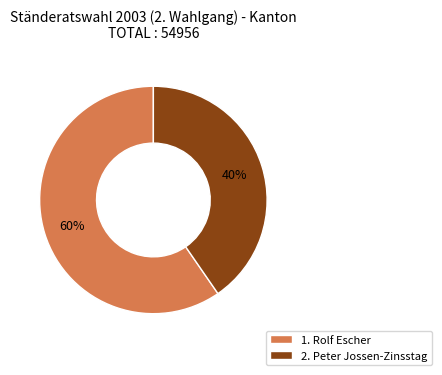

How many segments does this pie chart have?

2